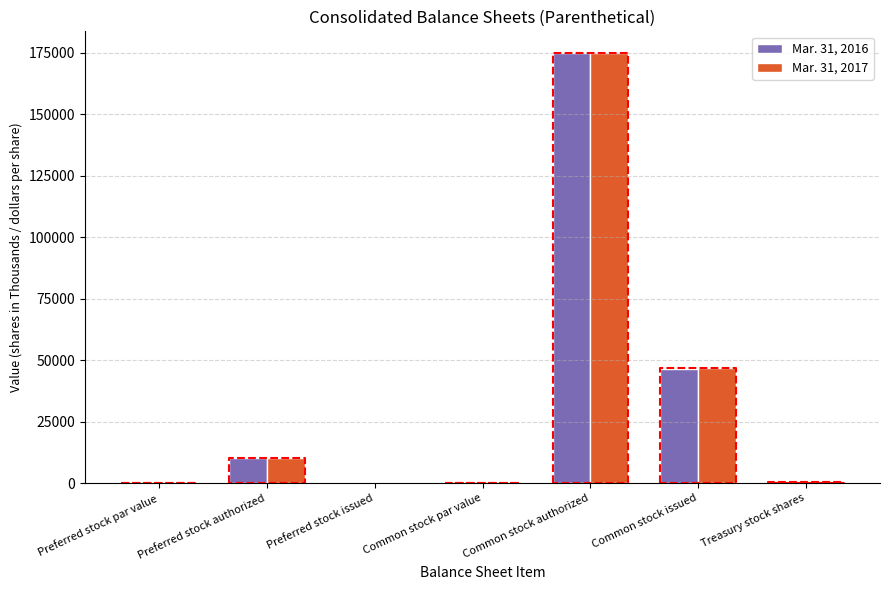

What is the difference between the Mar. 31, 2016 values at Treasury stock shares and Common stock issued?

45897.0